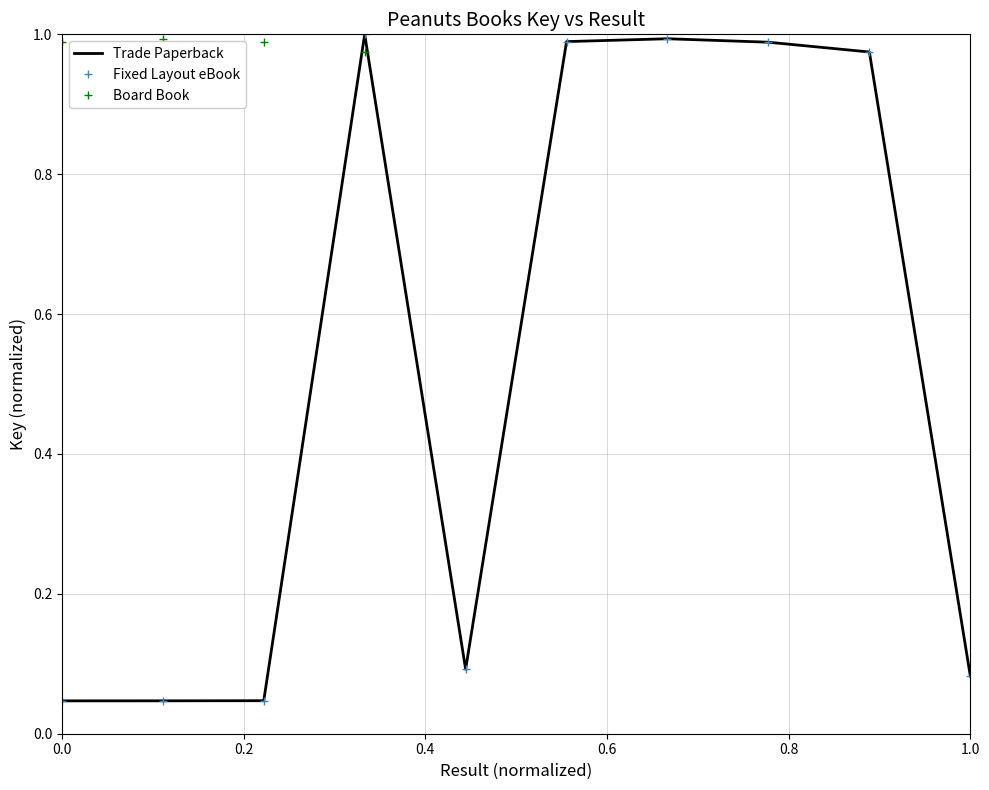

The value of Fixed Layout eBook at 9 is 1.0. True or false?

True